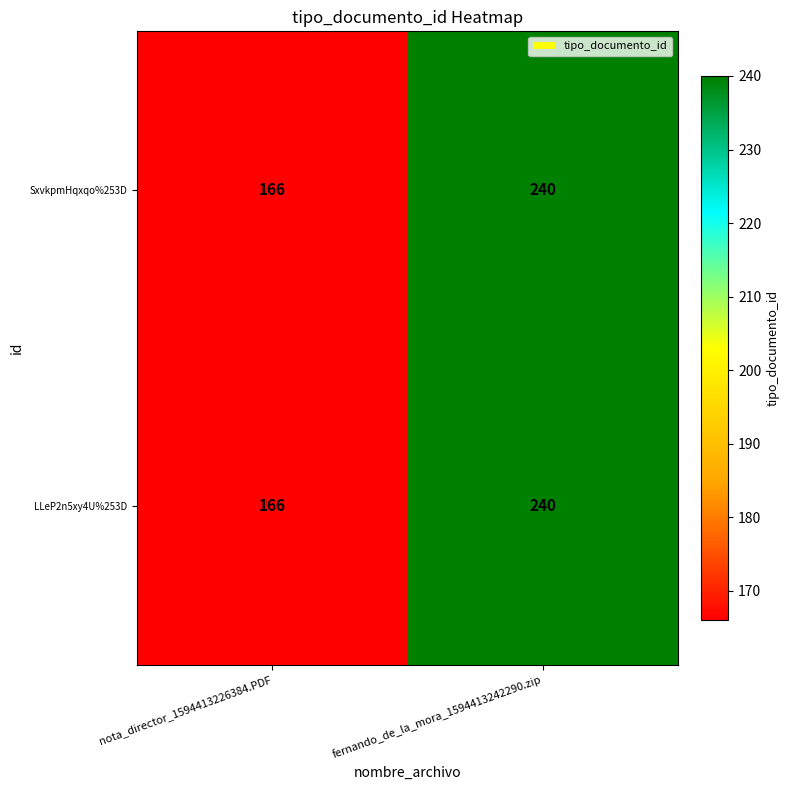

What is the difference between the maximum and minimum values in the LLeP2n5xy4U%253D series?

74